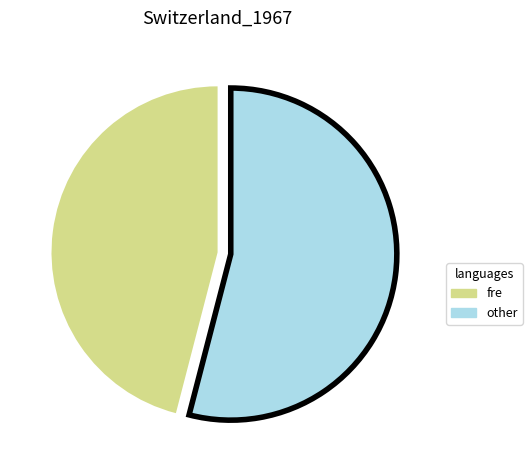

Is there a majority slice in this chart?

Yes